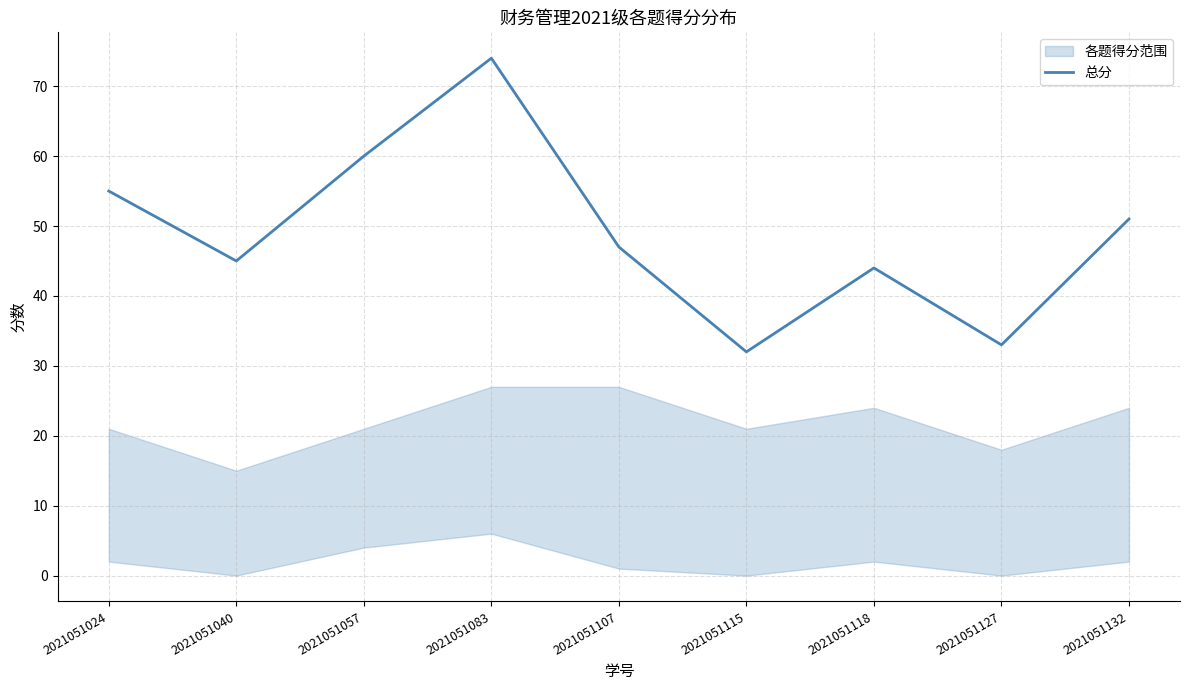

Which has a higher value, 2021051107 or 2021051040?

2021051107